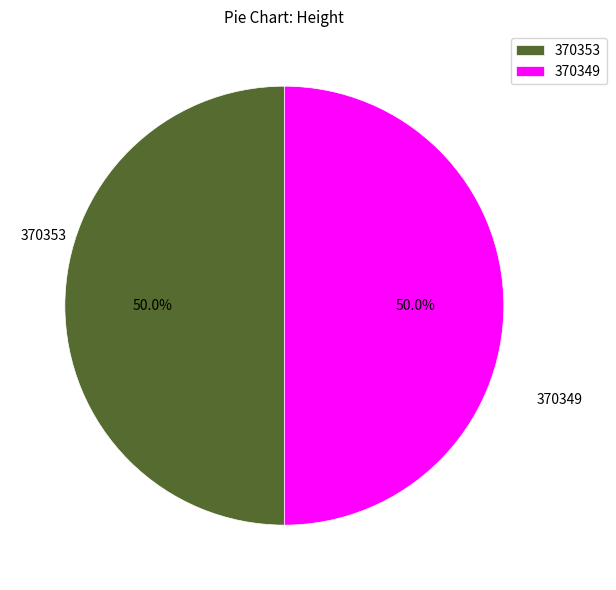

What is the ratio of the value at 370349 to the value at 370353?

1.0